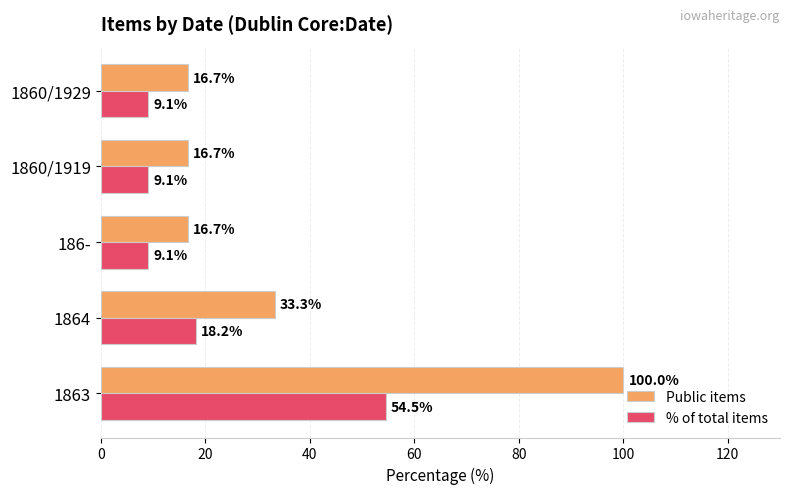

What is the average value of the Public items series?

36.7